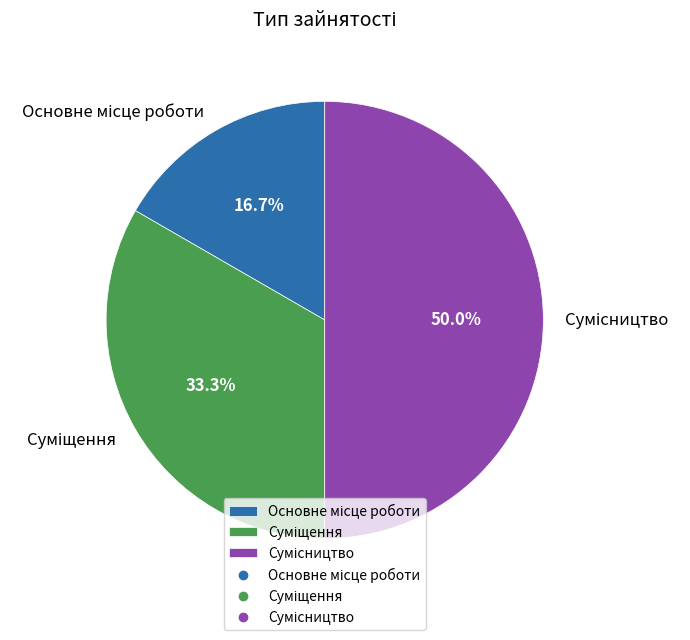

To the nearest percent, what percentage of the pie is Суміщення?

33%